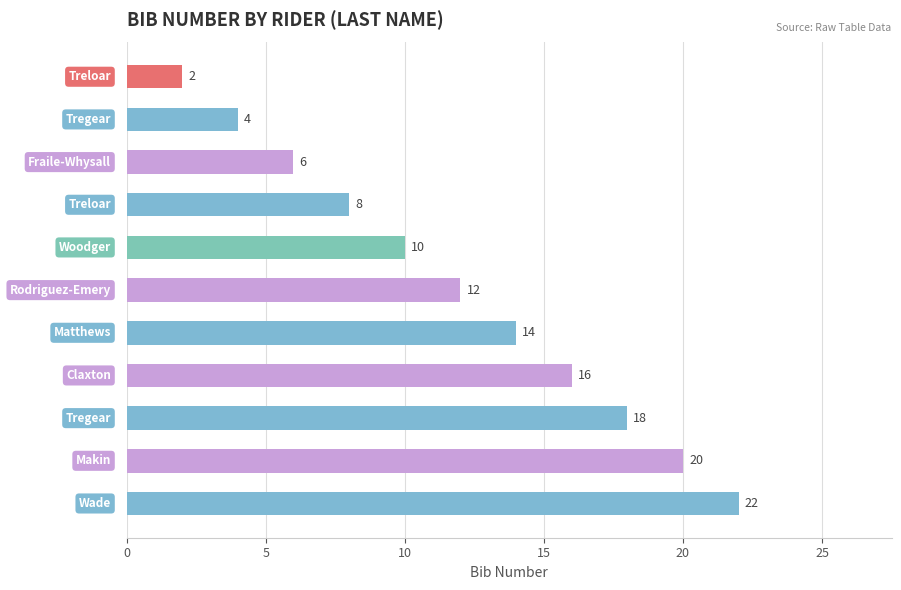

Reading top to bottom, what are all the values shown in this chart?

2	4	6	8	10	12	14	16	18	20	22